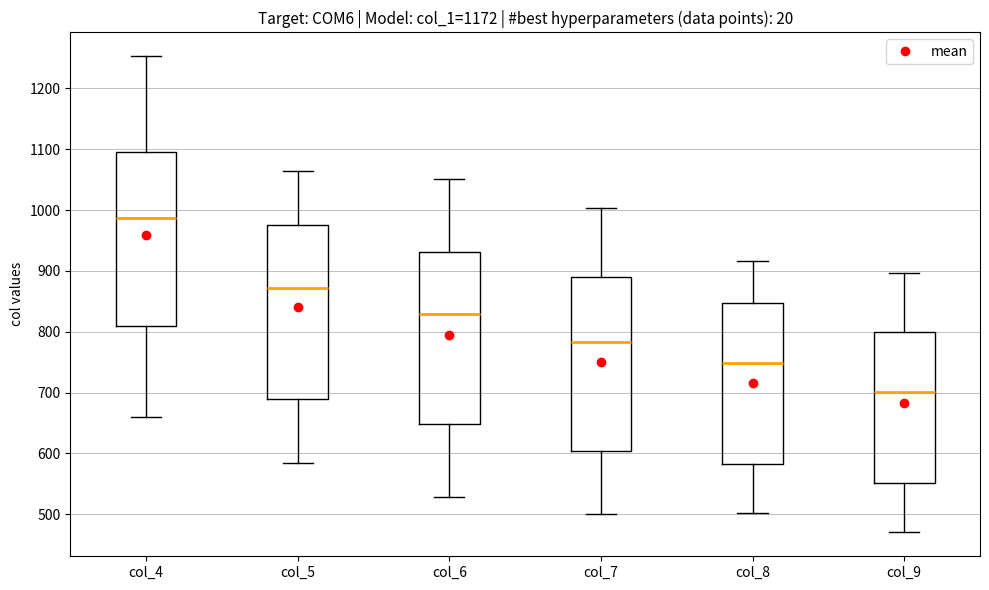

Reading left to right, read every box against the y-axis: the position of its median line, the range the box covers, and the ends of its whiskers. The values are not printed on the chart, so give them approximately, as read against the axis.

col_4: median 990, box 810 to 1100, whiskers 660 to 1250
col_5: median 870, box 690 to 980, whiskers 590 to 1070
col_6: median 830, box 650 to 930, whiskers 530 to 1050
col_7: median 780, box 600 to 890, whiskers 500 to 1000
col_8: median 750, box 580 to 850, whiskers 500 to 920
col_9: median 700, box 550 to 800, whiskers 470 to 900